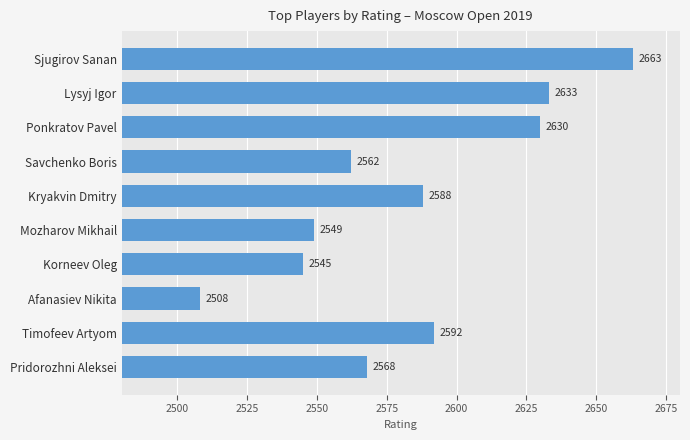

Is it true that the value at Mozharov Mikhail is 4017?

False